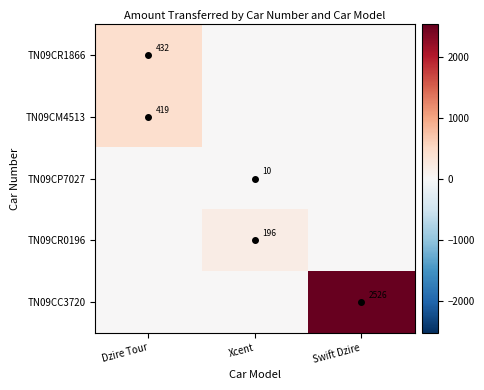

What is the total value across all series at Xcent?

206.7